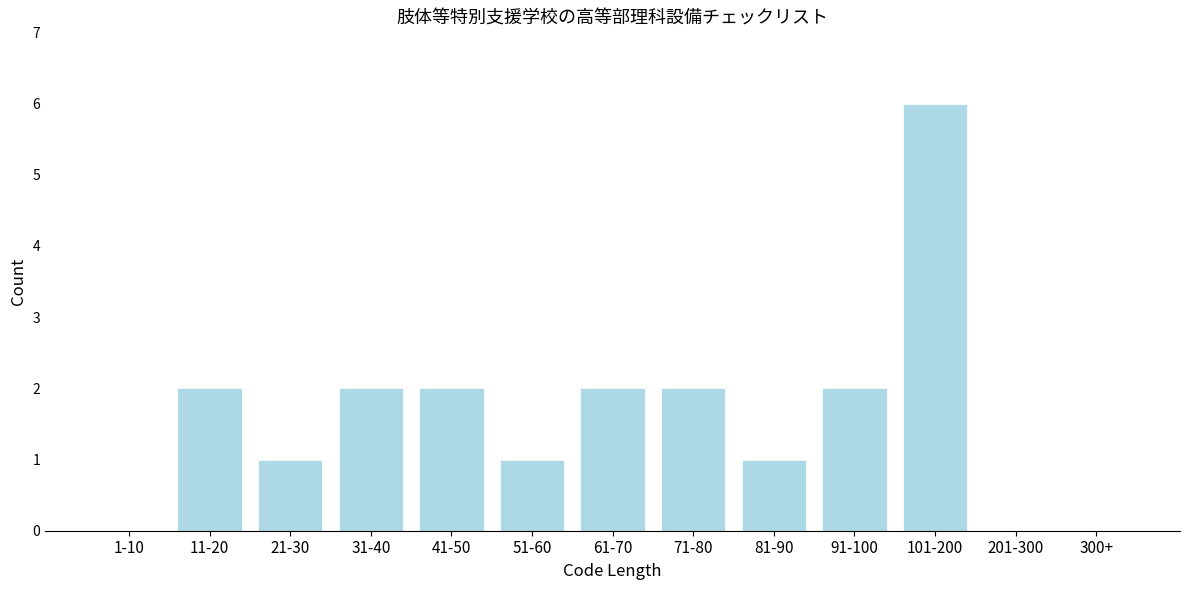

Reading left to right, what are all the values shown in this chart?

1-10=0	11-20=2	21-30=1	31-40=2	41-50=2	51-60=1	61-70=2	71-80=2	81-90=1	91-100=2	101-200=6	201-300=0	300+=0